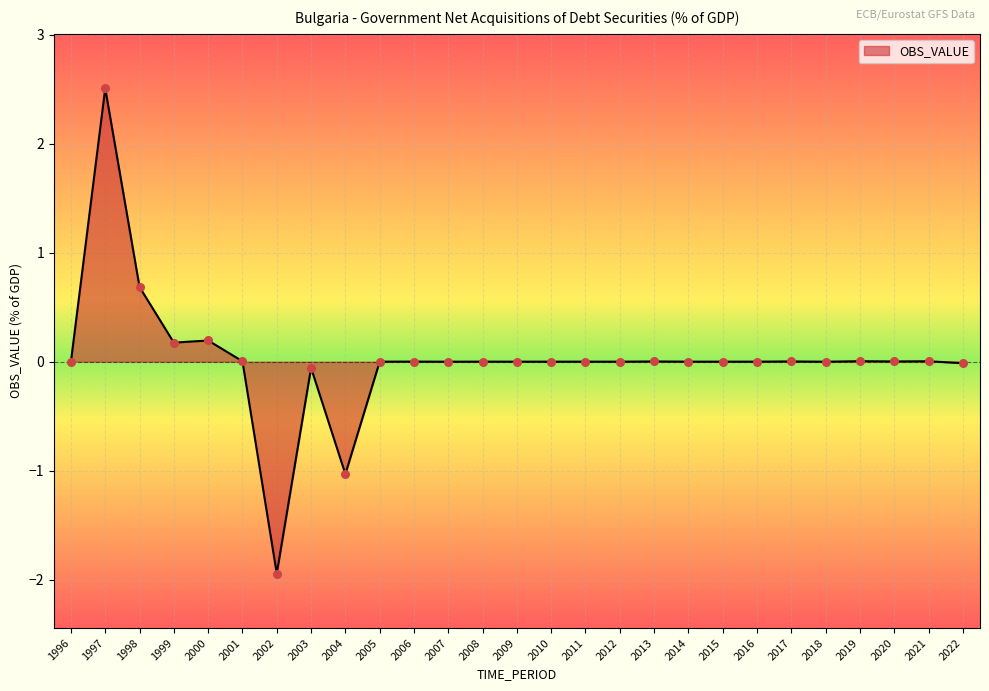

What is the change in value from 1996 to 2004?

-1.0